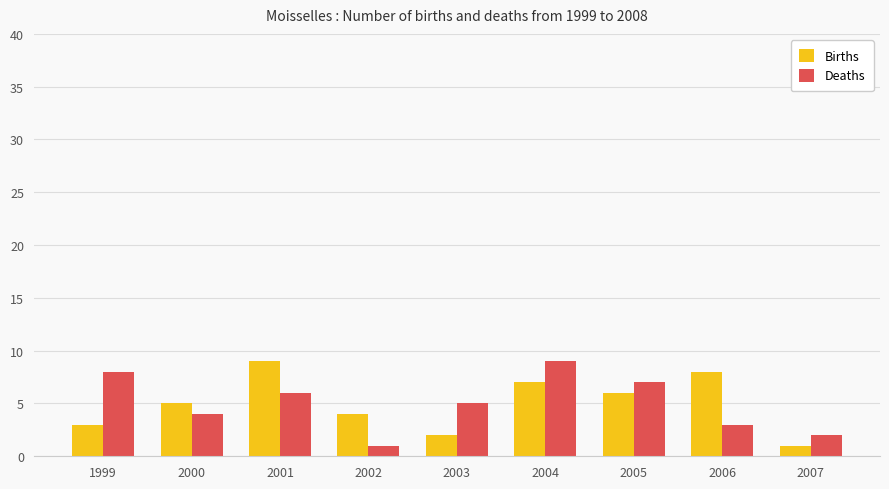

What is the approximate value of Deaths at 2000?

4